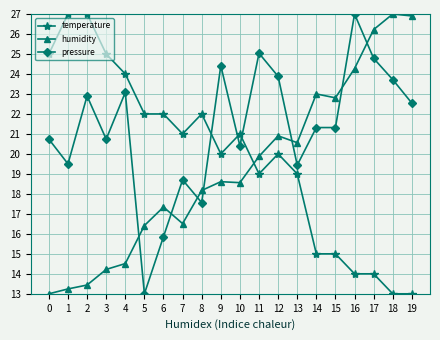

What is the difference between the second highest and second lowest values in the humidity series?

13.7